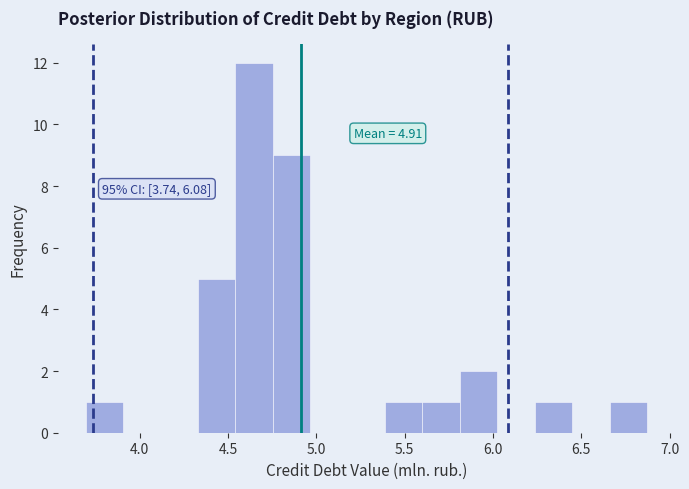

Which range on the x-axis has the tallest bar?

4.55 to 4.75